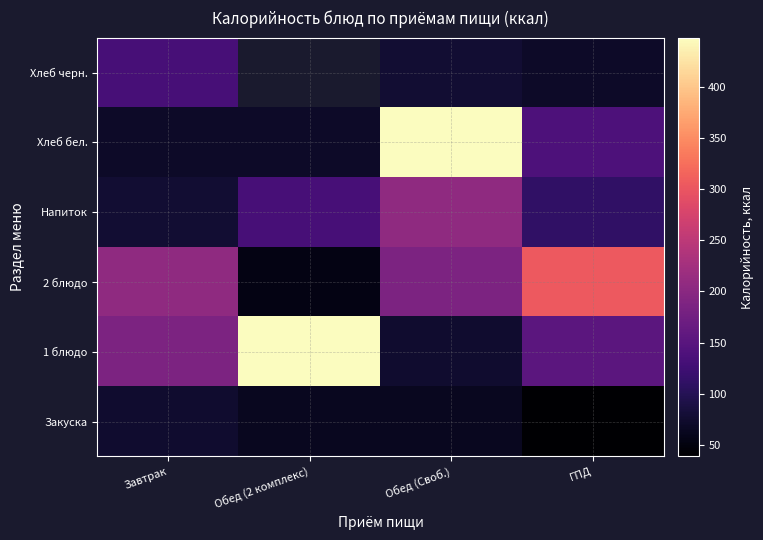

Rank the series at ГПД from lowest to highest value.

Закуска, Хлеб черн., Напиток, Хлеб бел., 1 блюдо, 2 блюдо